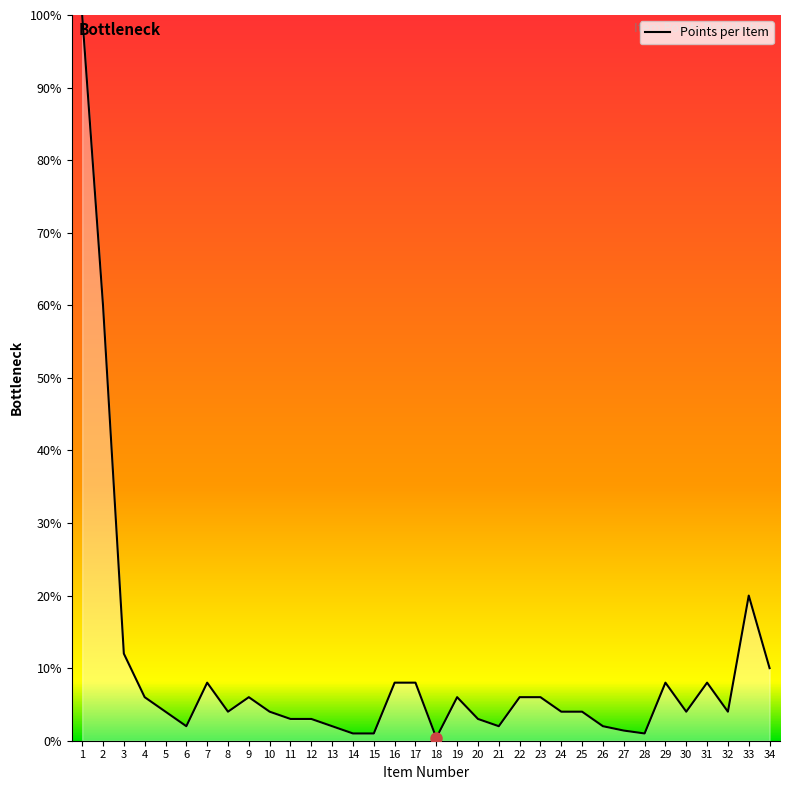

How many distinct data groups are displayed?

1